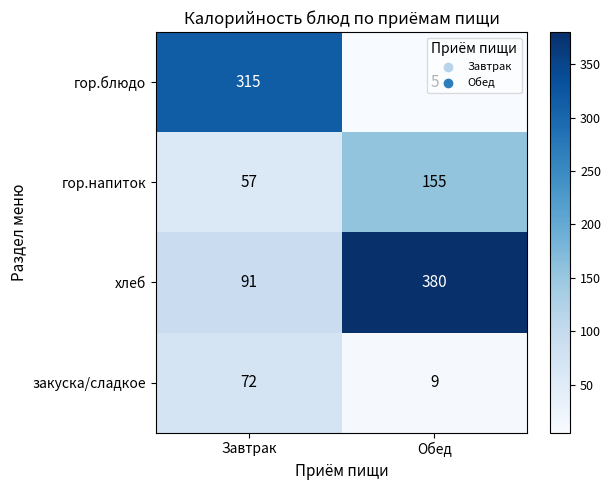

At Обед, list the series in order from largest to smallest.

хлеб, гор.напиток, закуска/сладкое, гор.блюдо